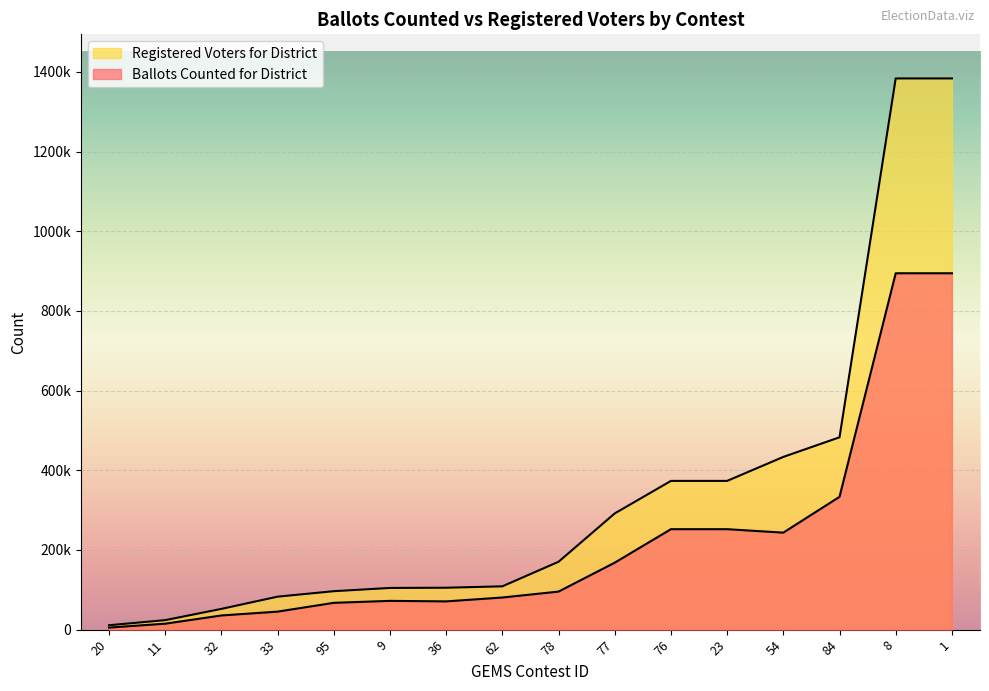

What is the approximate value of Ballots Counted for District at 62?

80621